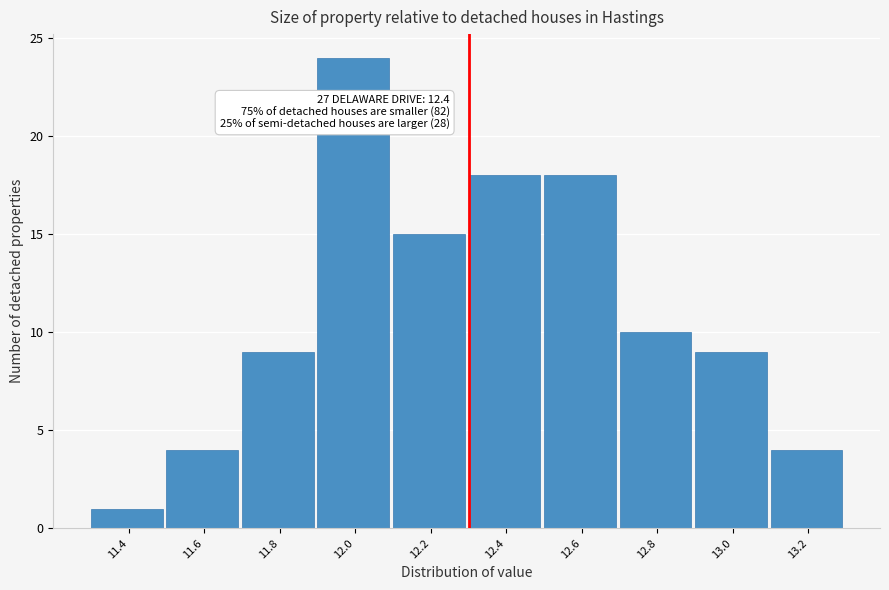

Reading left to right, what are all the values shown in this chart?

11.4=1	11.6=4	11.8=9	12.0=24	12.2=15	12.4=18	12.6=18	12.8=10	13.0=9	13.2=4